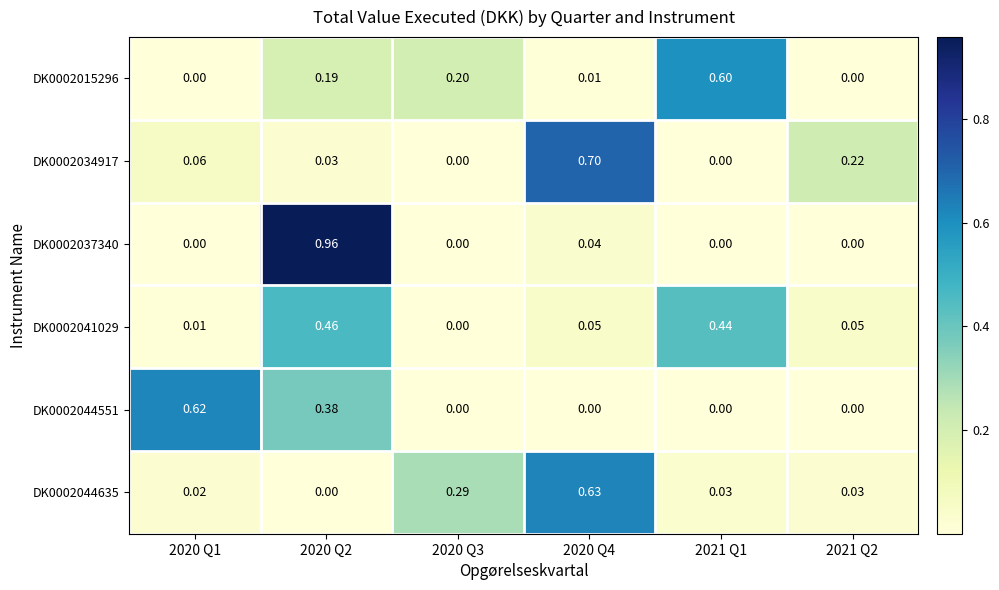

How many categories are shown in the chart?

6